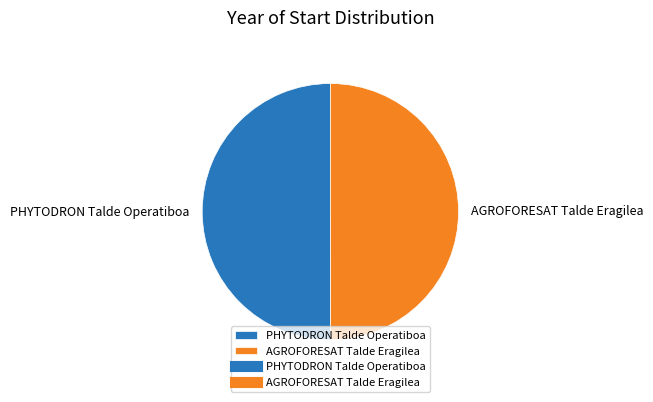

Do AGROFORESAT Talde Eragilea and PHYTODRON Talde Operatiboa together represent more than half of the pie?

Yes